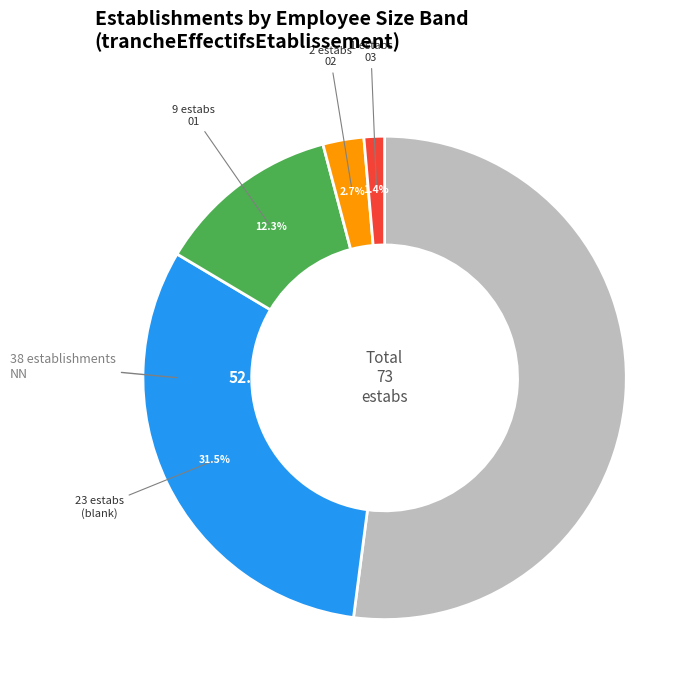

Approximately how many times larger is the value at 03 compared to 02?

0.5